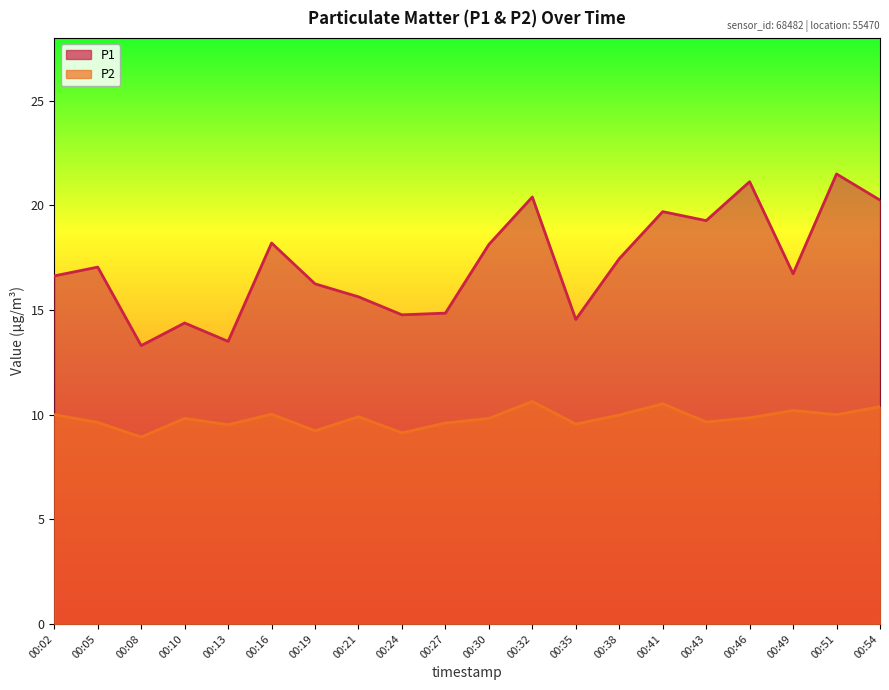

What is the value of the P1 point at the 5th from the left?

13.5